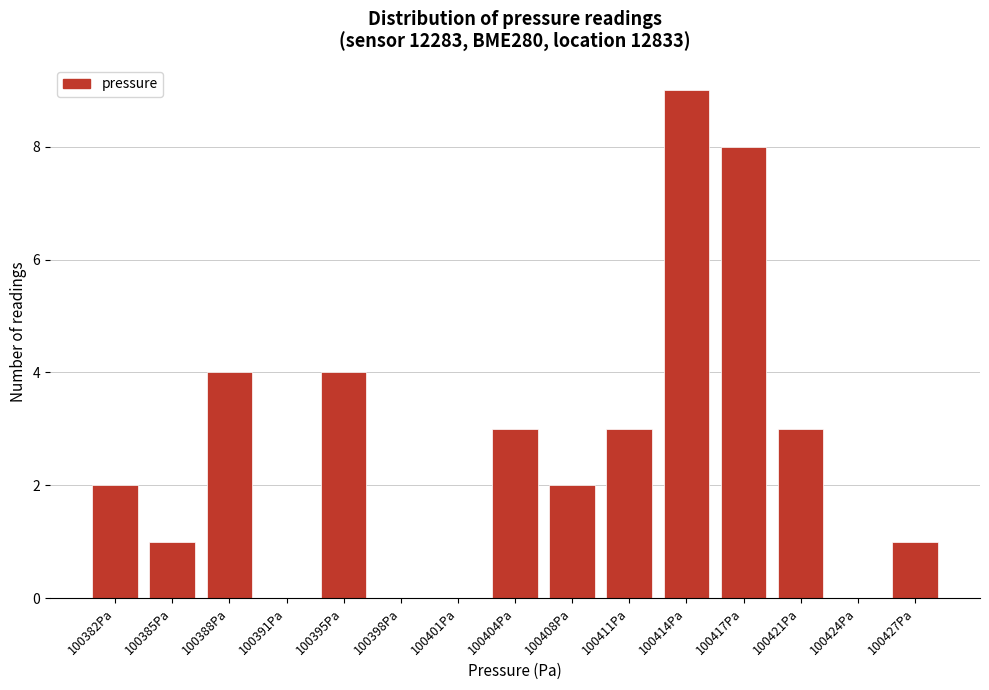

Reading left to right, what are all the values shown in this chart?

100382Pa=2	100385Pa=1	100388Pa=4	100391Pa=0	100395Pa=4	100398Pa=0	100401Pa=0	100404Pa=3	100408Pa=2	100411Pa=3	100414Pa=9	100417Pa=8	100421Pa=3	100424Pa=0	100427Pa=1